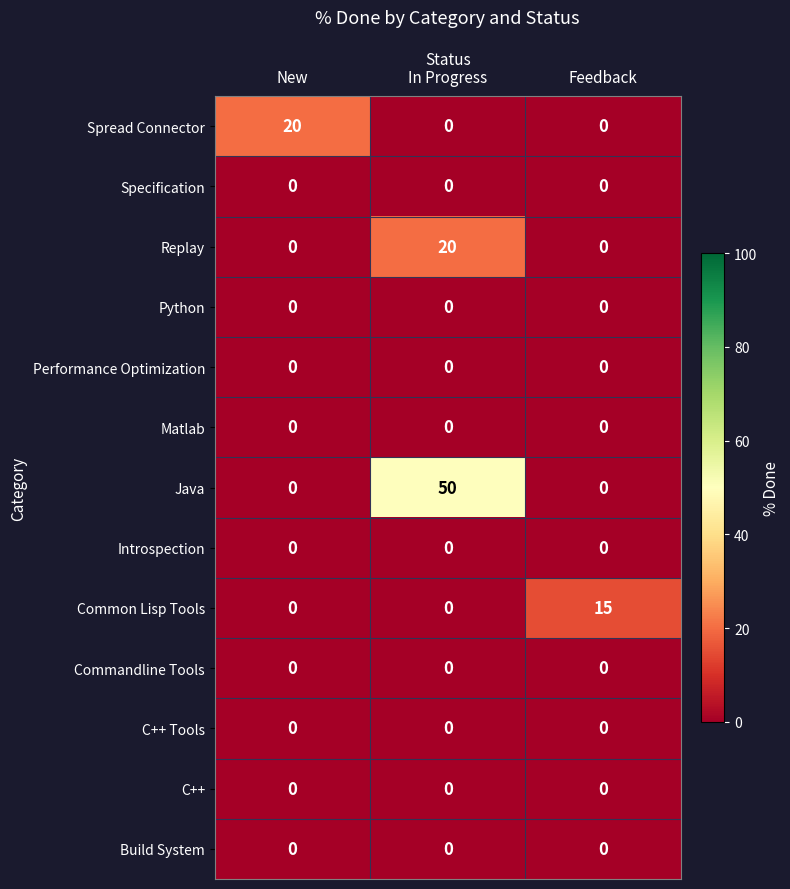

Count the number of categories in the chart.

3